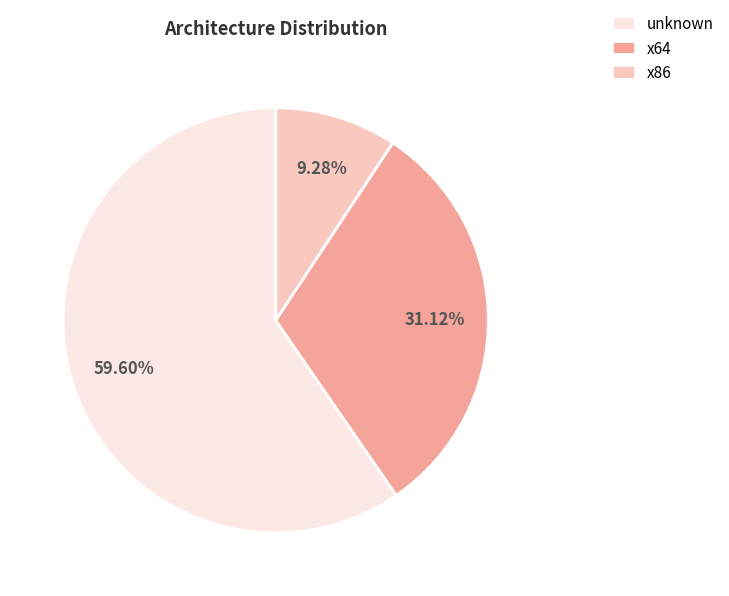

Is there any slice that represents more than half of the pie?

Yes